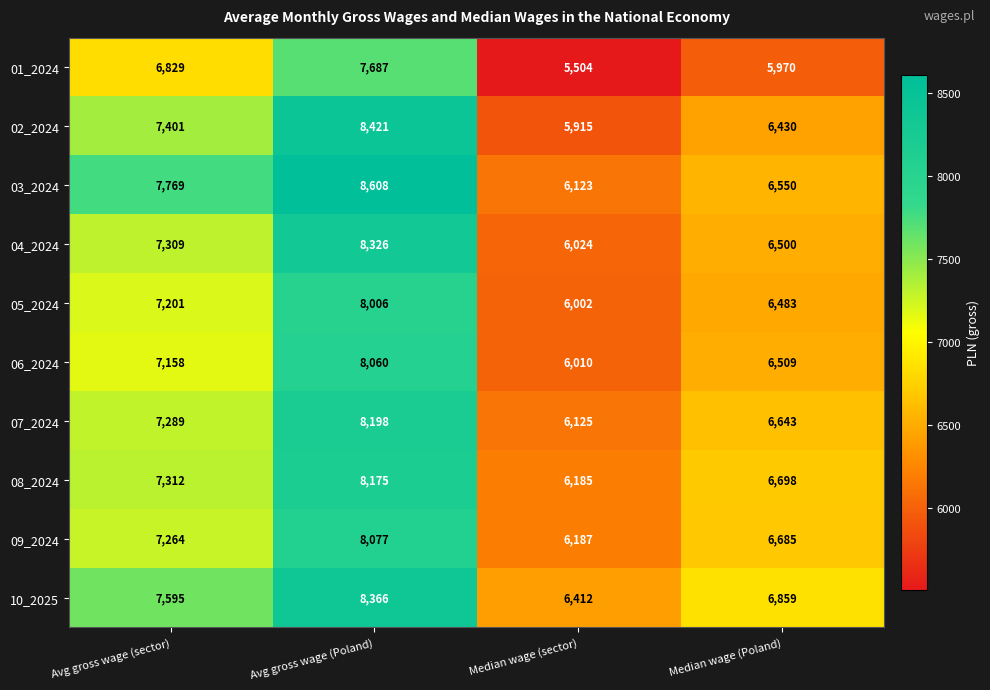

Which label corresponds to the smallest value in the chart?

Median wage (sector)